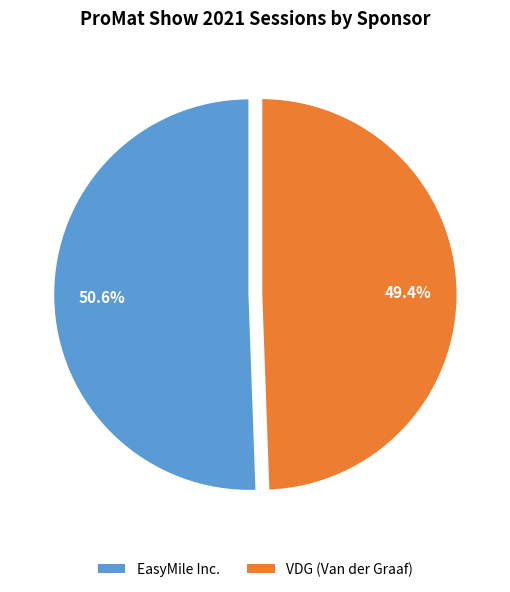

What is the ratio of the value at EasyMile Inc. to the value at VDG (Van der Graaf)?

1.0